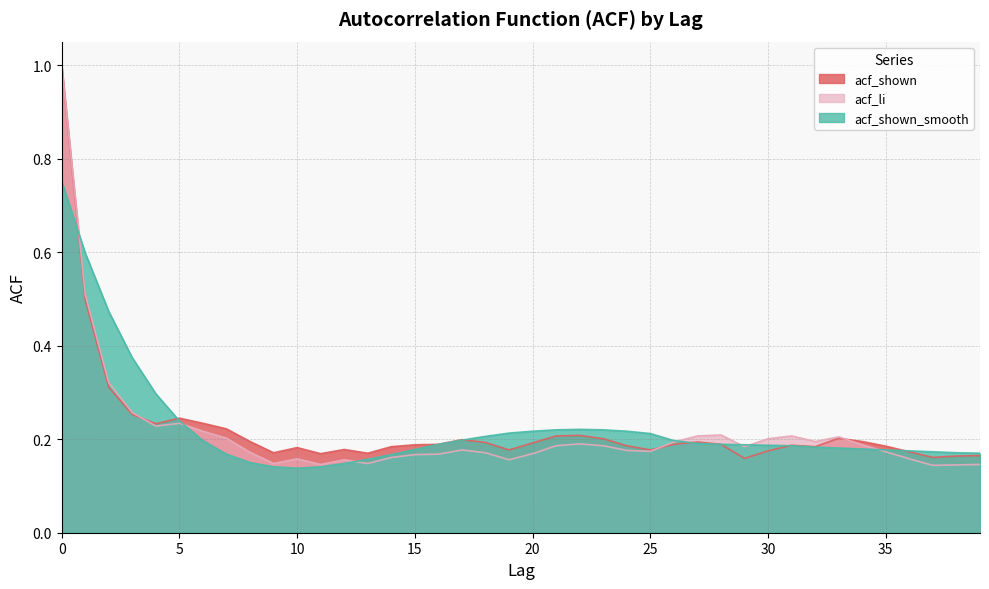

Which series has the largest total across all categories?

acf_shown_smooth